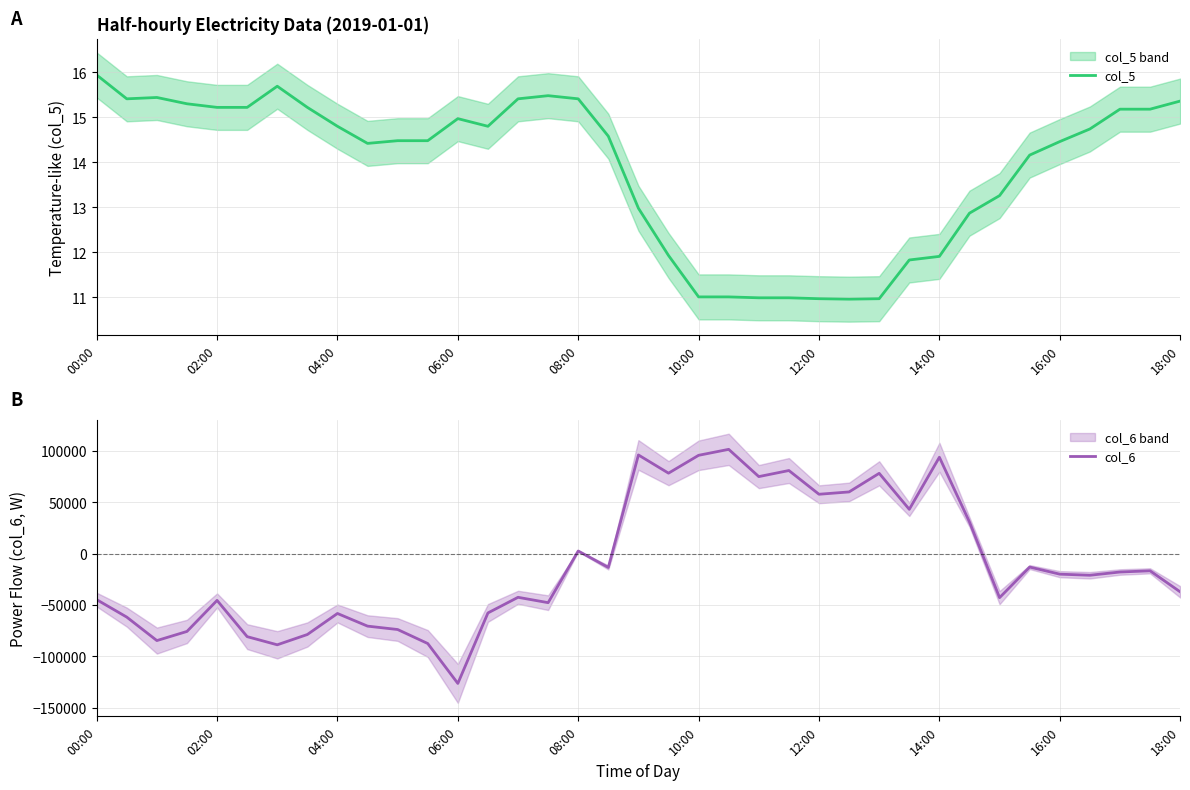

At which label does col_5 first exceed 14?

00:00